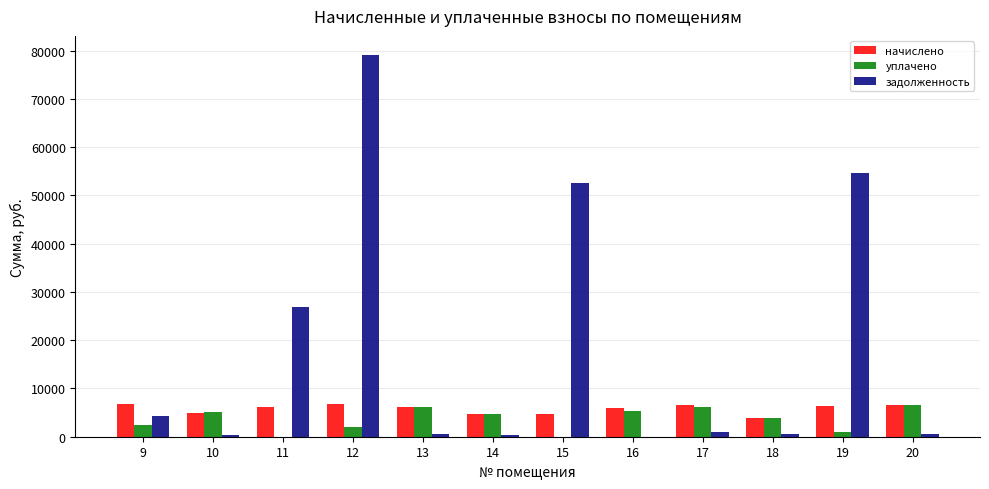

Is the value of начислено at 16 greater than the value of уплачено at 19?

Yes